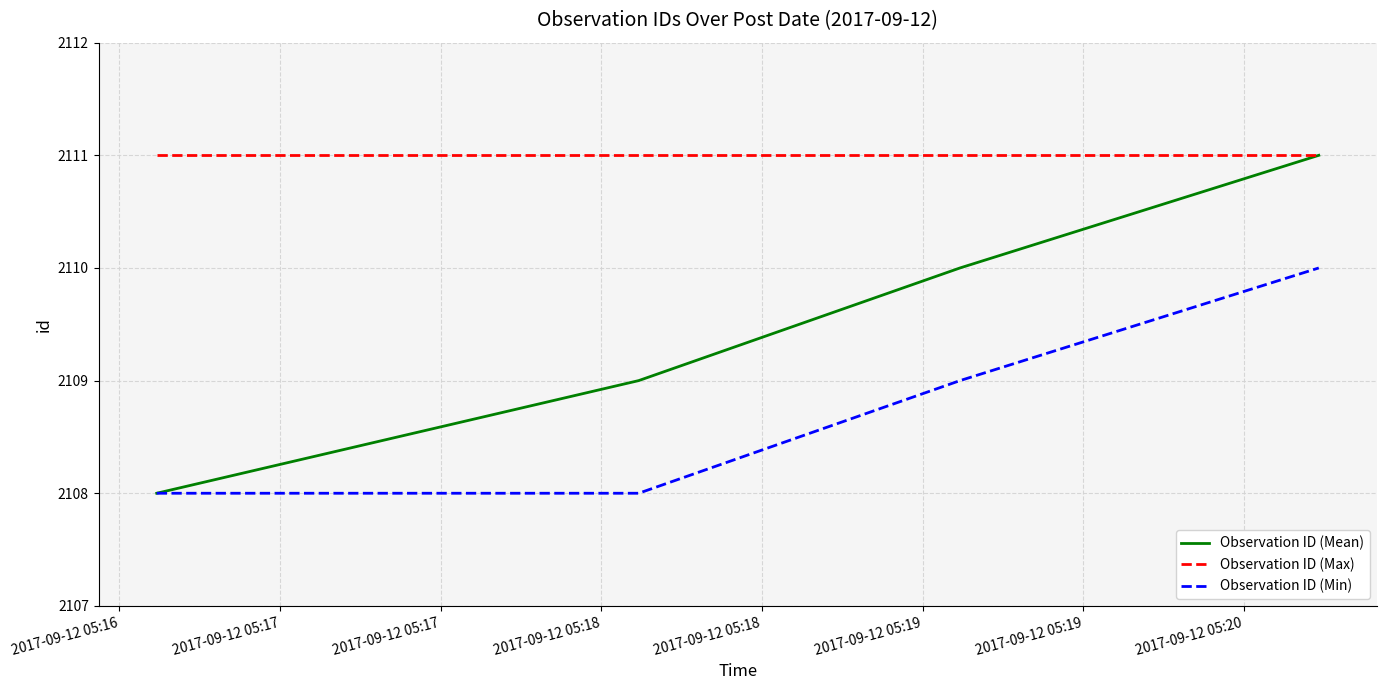

Rank the series by their average value, from lowest to highest.

Observation ID (Min), Observation ID (Mean), Observation ID (Max)